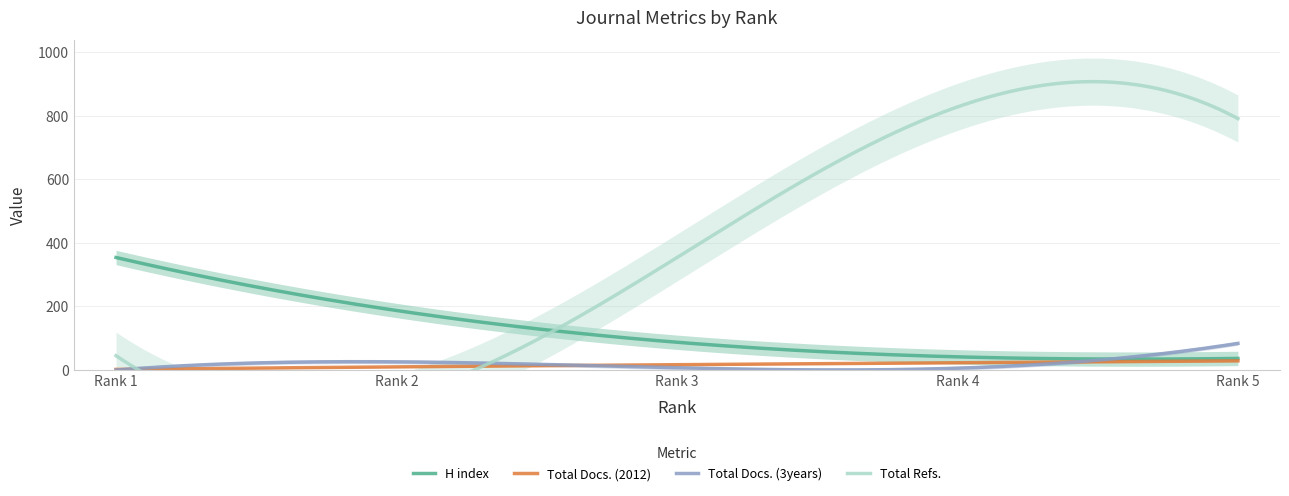

At which label does H index reach its peak?

1